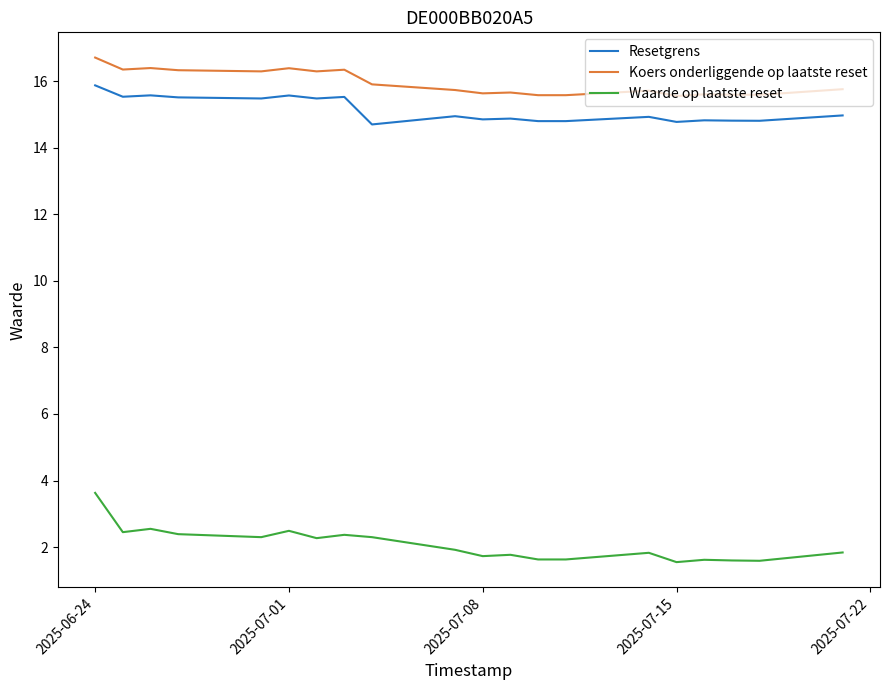

Rank the series by their maximum value, from lowest to highest.

Waarde op laatste reset, Resetgrens, Koers onderliggende op laatste reset